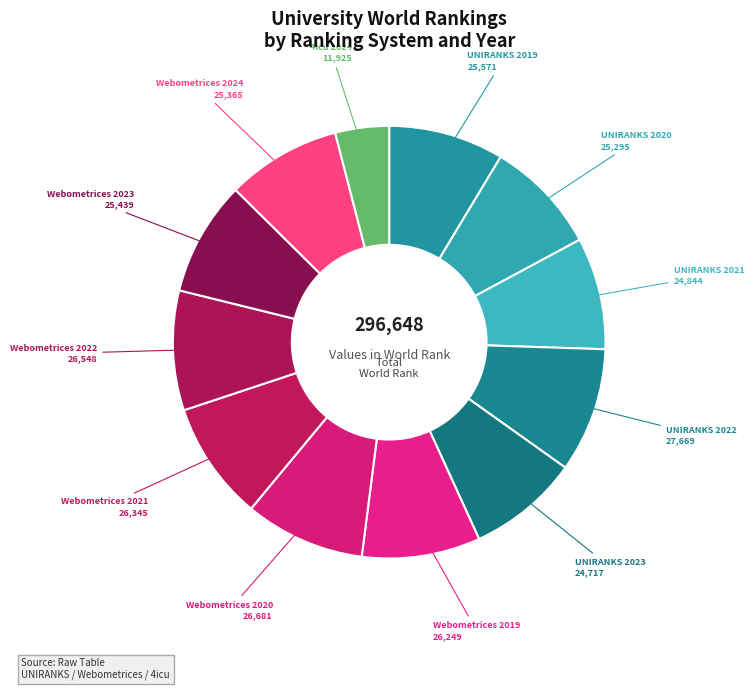

What is the smallest slice in the pie chart?

4icu 2024